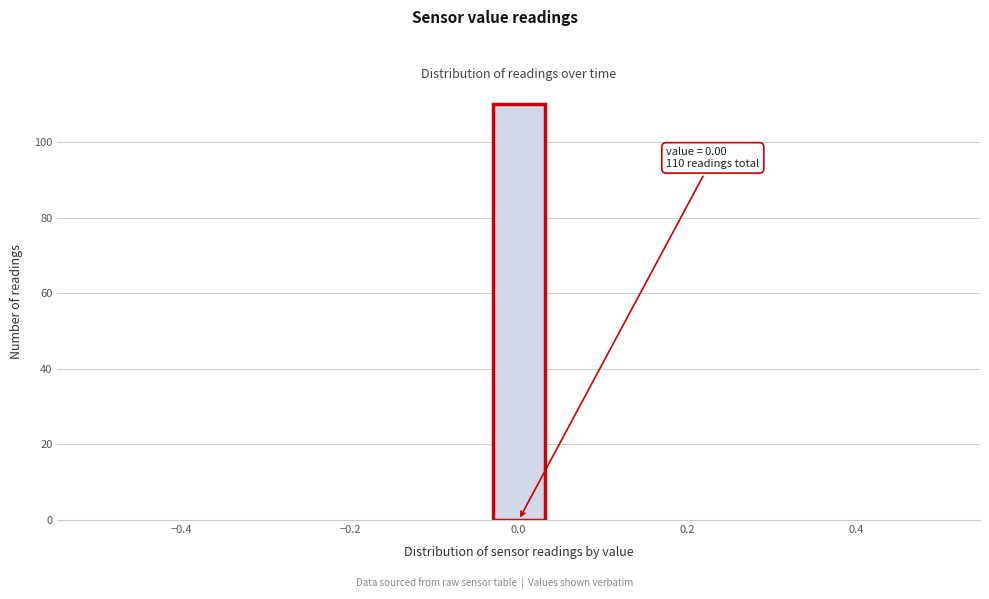

Read against the x-axis, roughly where is the centre of the tallest bar?

0.00